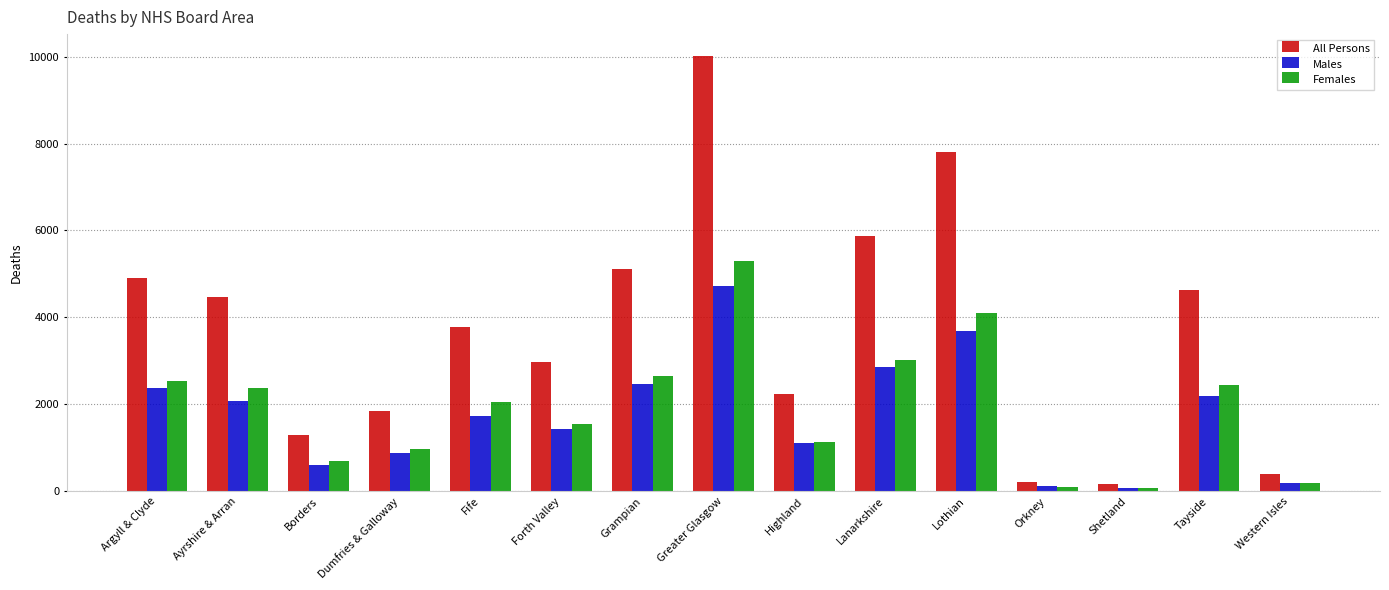

The Males series shows 1426 at Forth Valley. True or false?

True